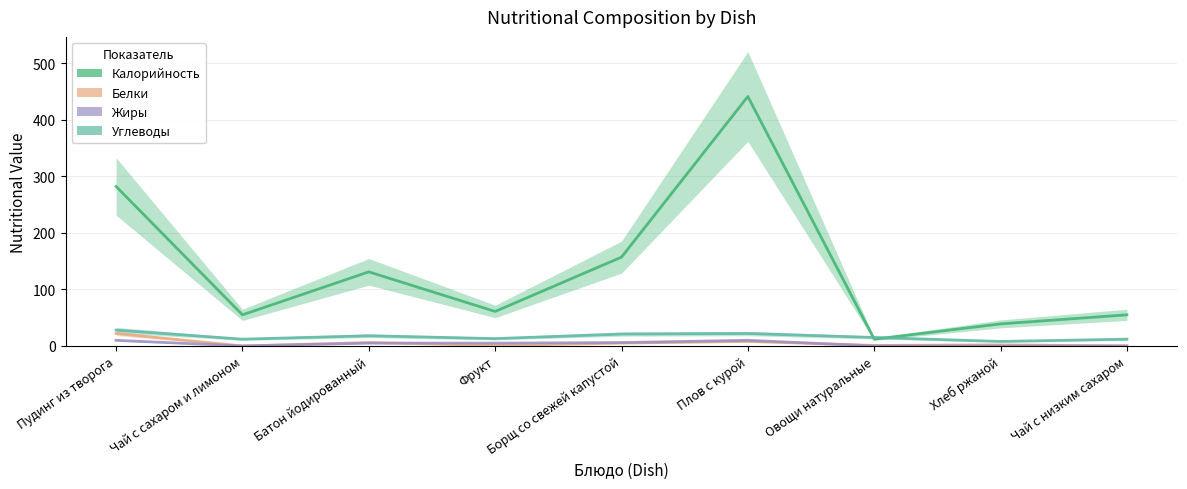

What is the sum of all Углеводы values?

149